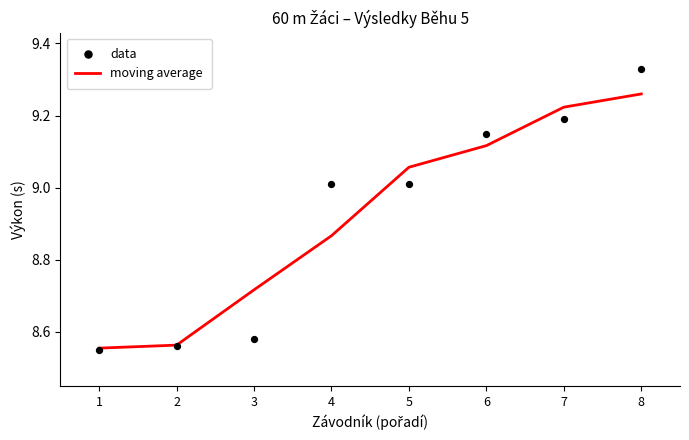

At how many categories does at least one series exceed 9?

5